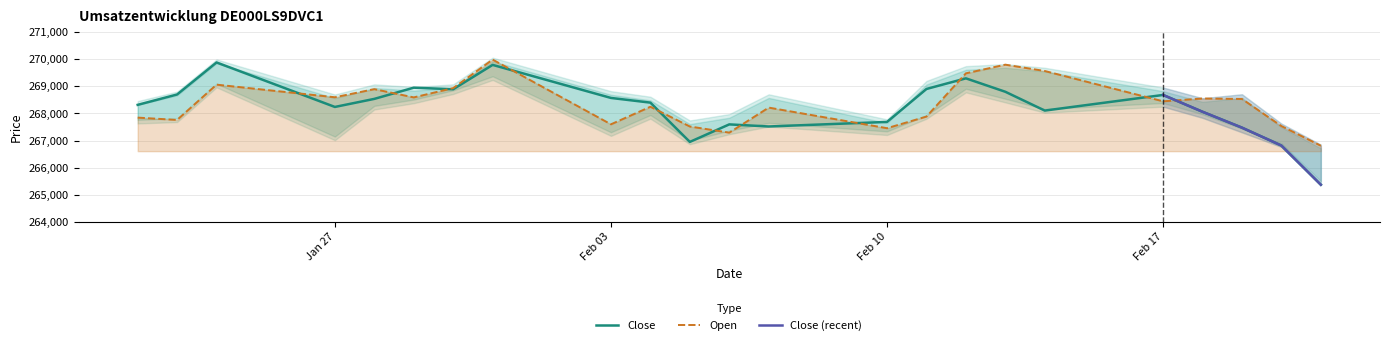

True or false: Open has more than 0 points higher than both neighbors.

True